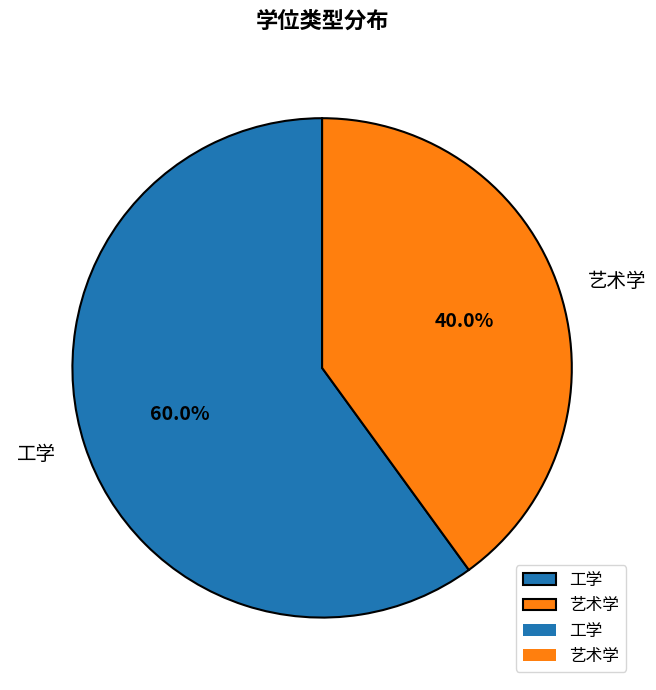

How many slices are in this pie chart?

2